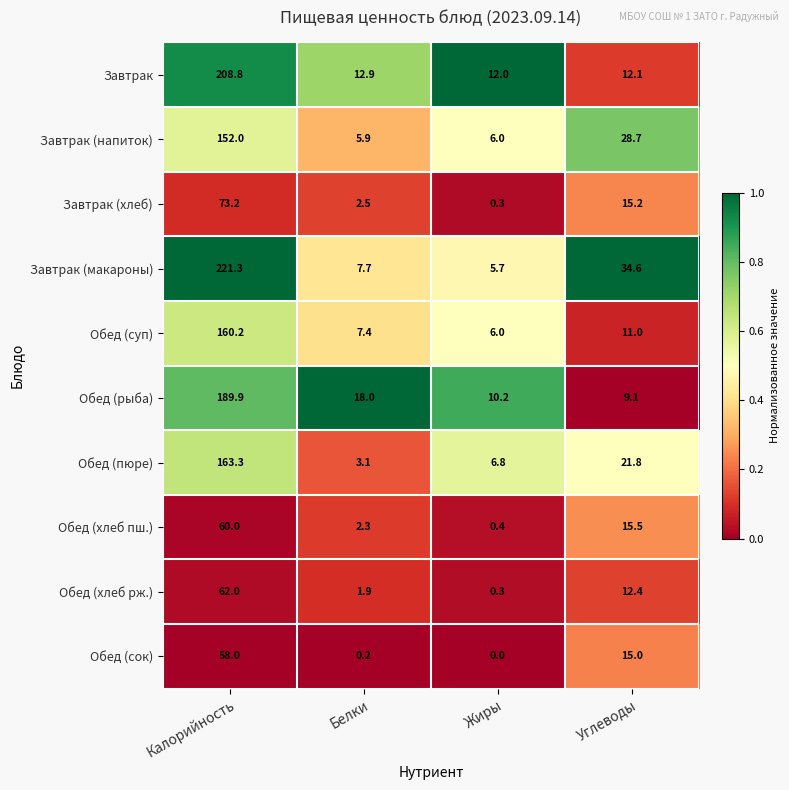

Which series has the largest total across all categories?

Завтрак (макароны)